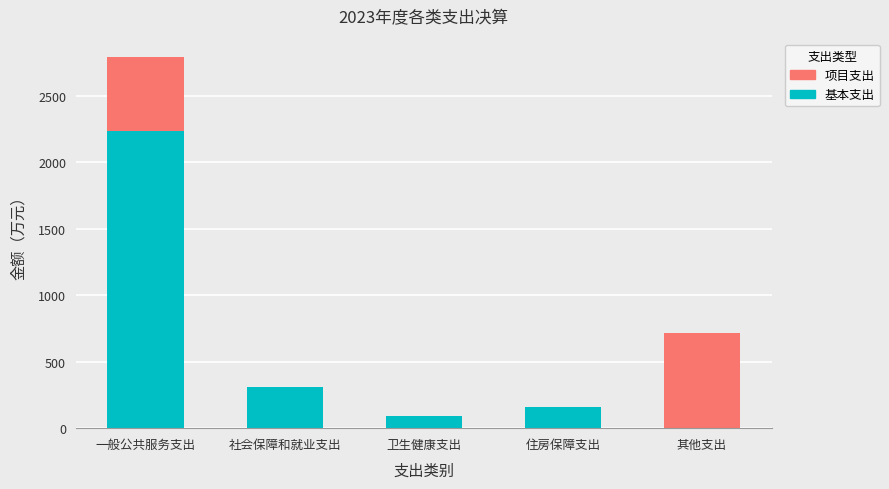

At which category is the sum across all series the highest?

一般公共服务支出